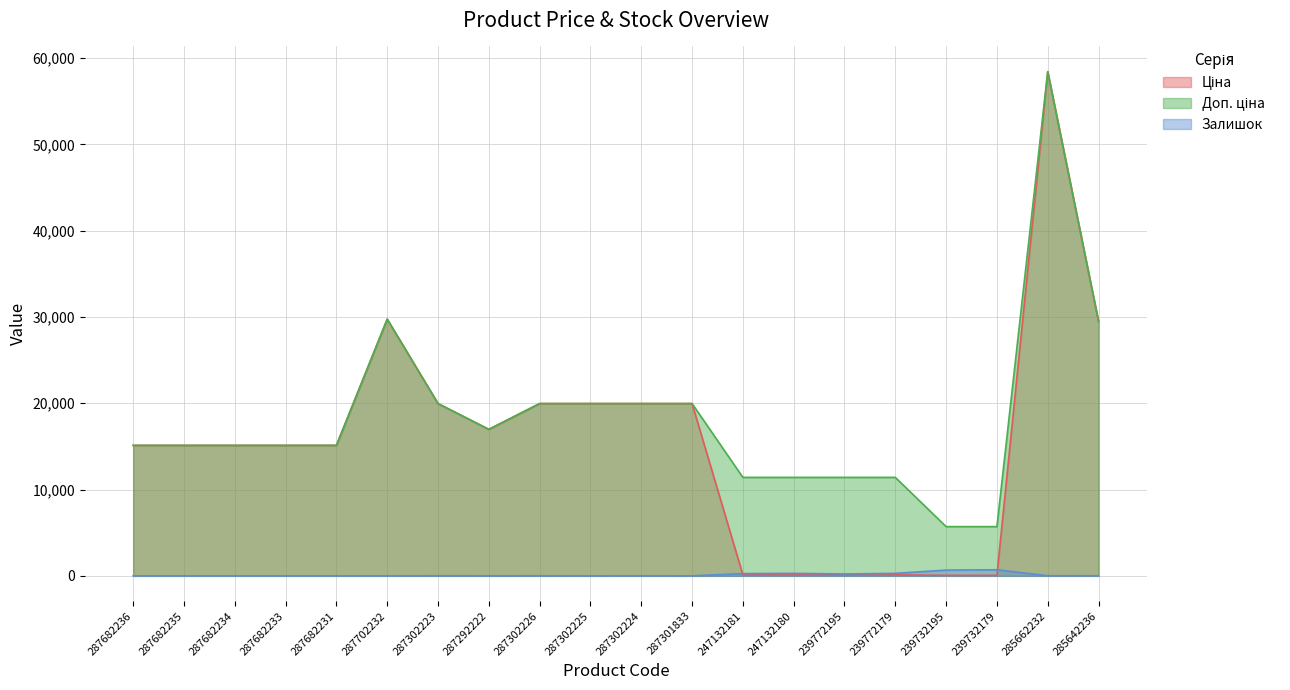

True or false: Ціна and Доп. ціна cross at least once.

False